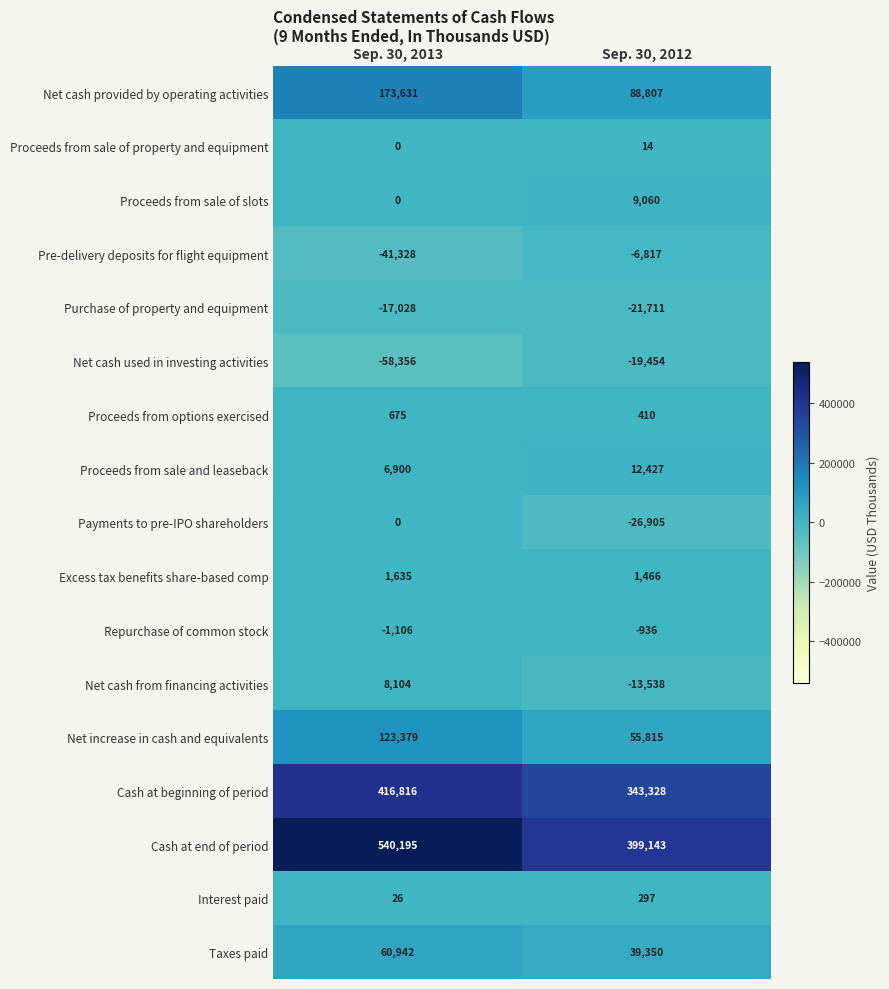

Which series has the largest range (max minus min)?

Cash at end of period